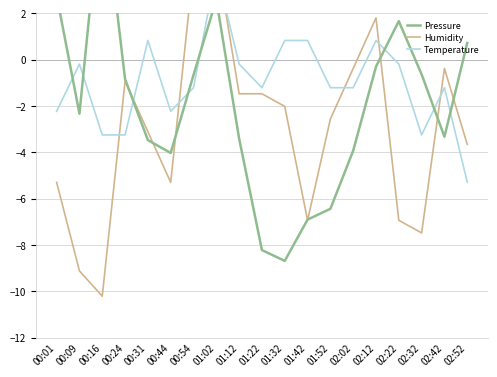

What is the sum of all Temperature values?

-19.0